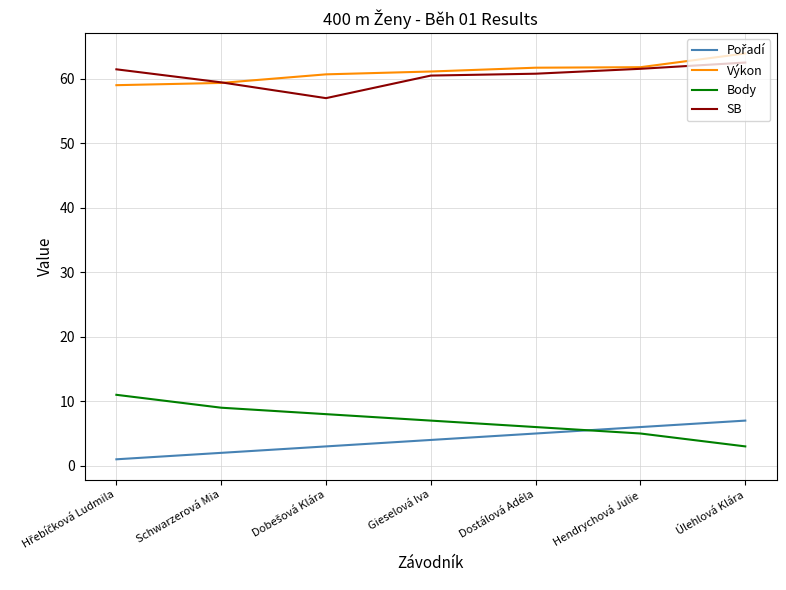

True or false: Body has more than 1 points higher than both neighbors.

False